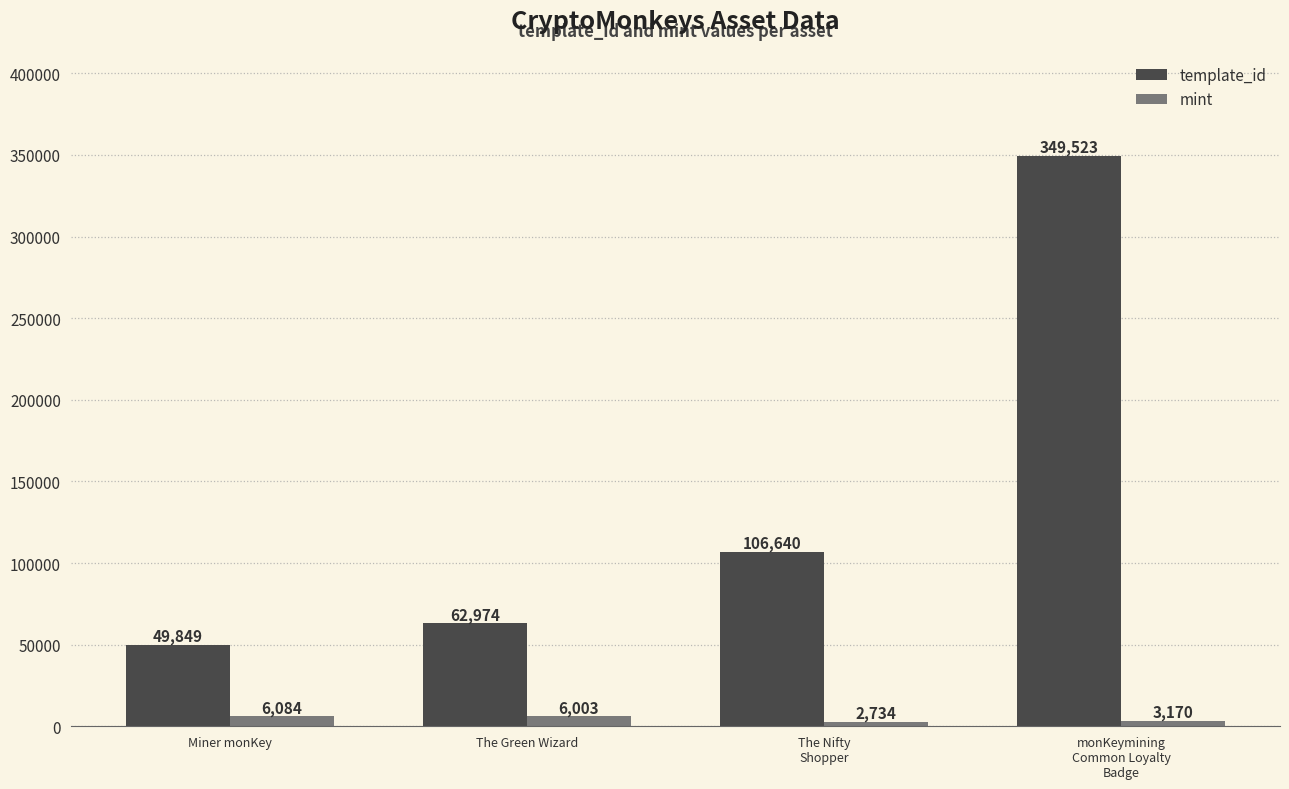

Which series has the widest spread of values?

template_id